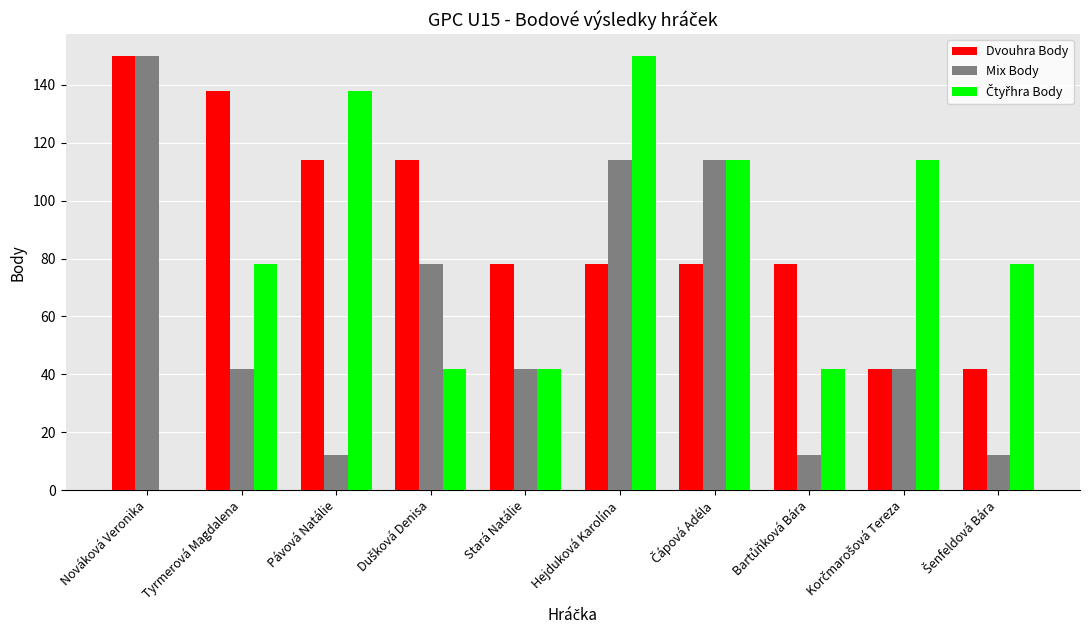

How many groups of bars are there?

10